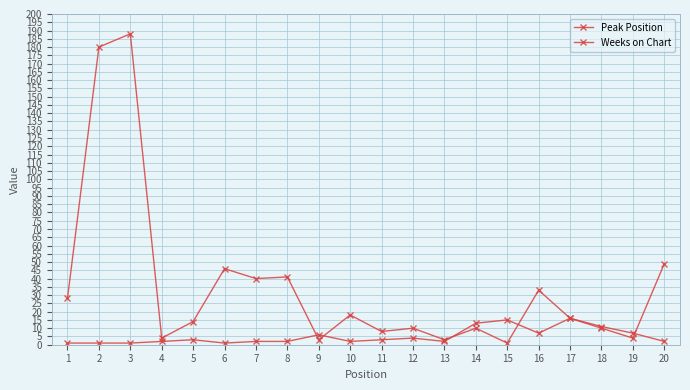

Does the chart have visible grid lines?

Yes